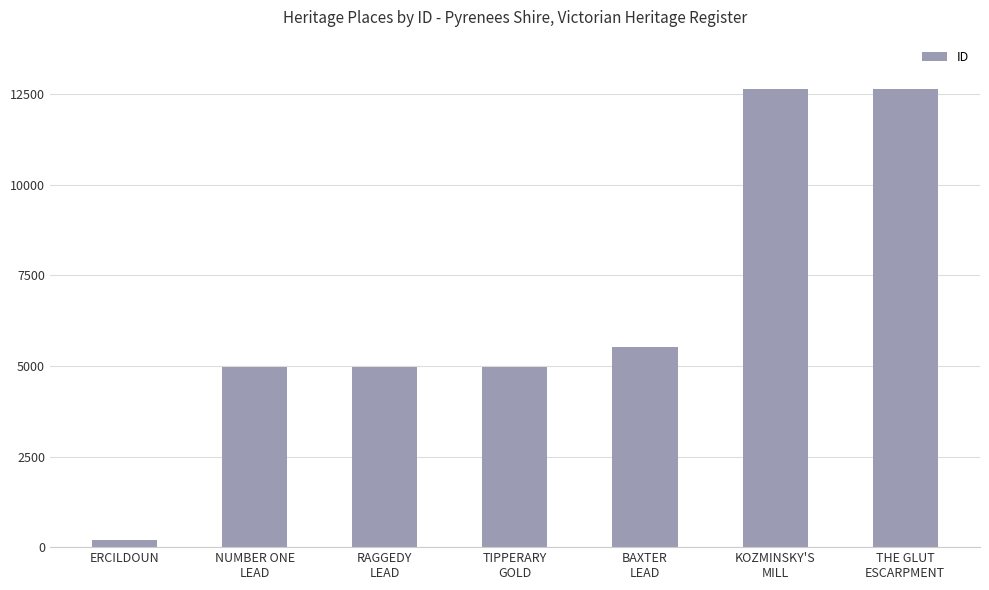

The value at TIPPERARY
GOLD is 1301. True or false?

False